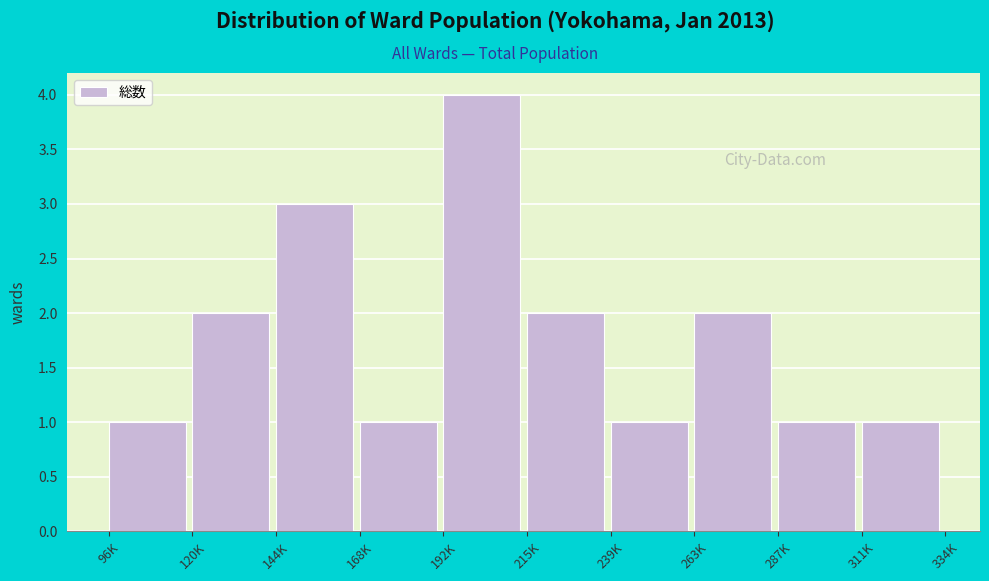

Reading right to left, what are all the values shown in this chart?

1	1	2	1	2	4	1	3	2	1